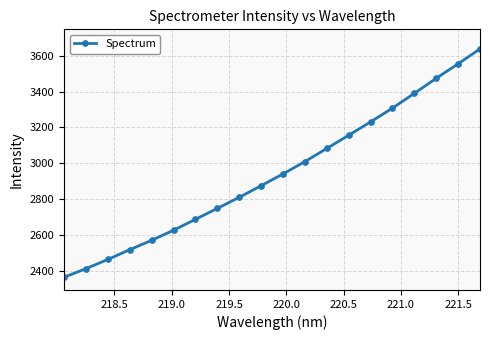

What is the difference between the maximum and minimum values?

1274.2